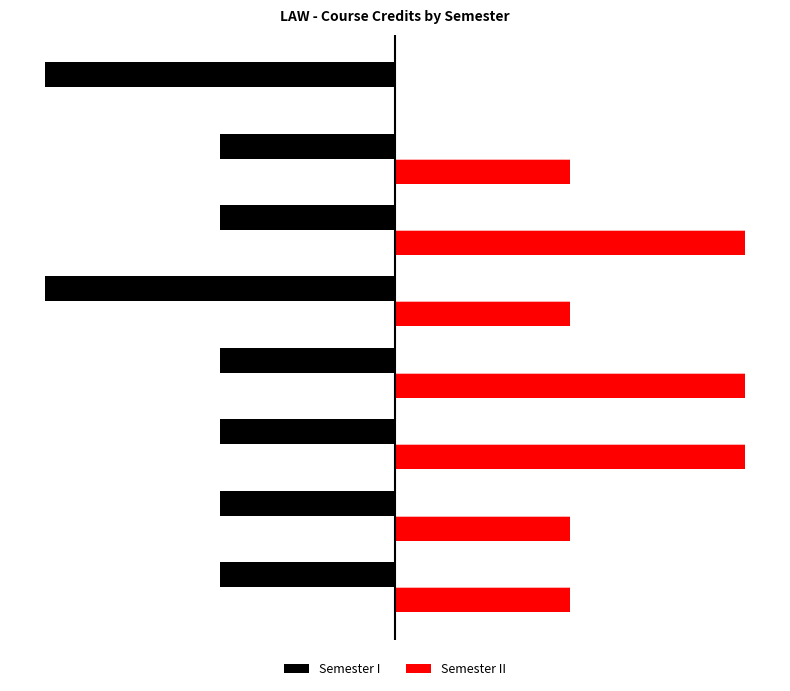

How many groups of bars are there?

8